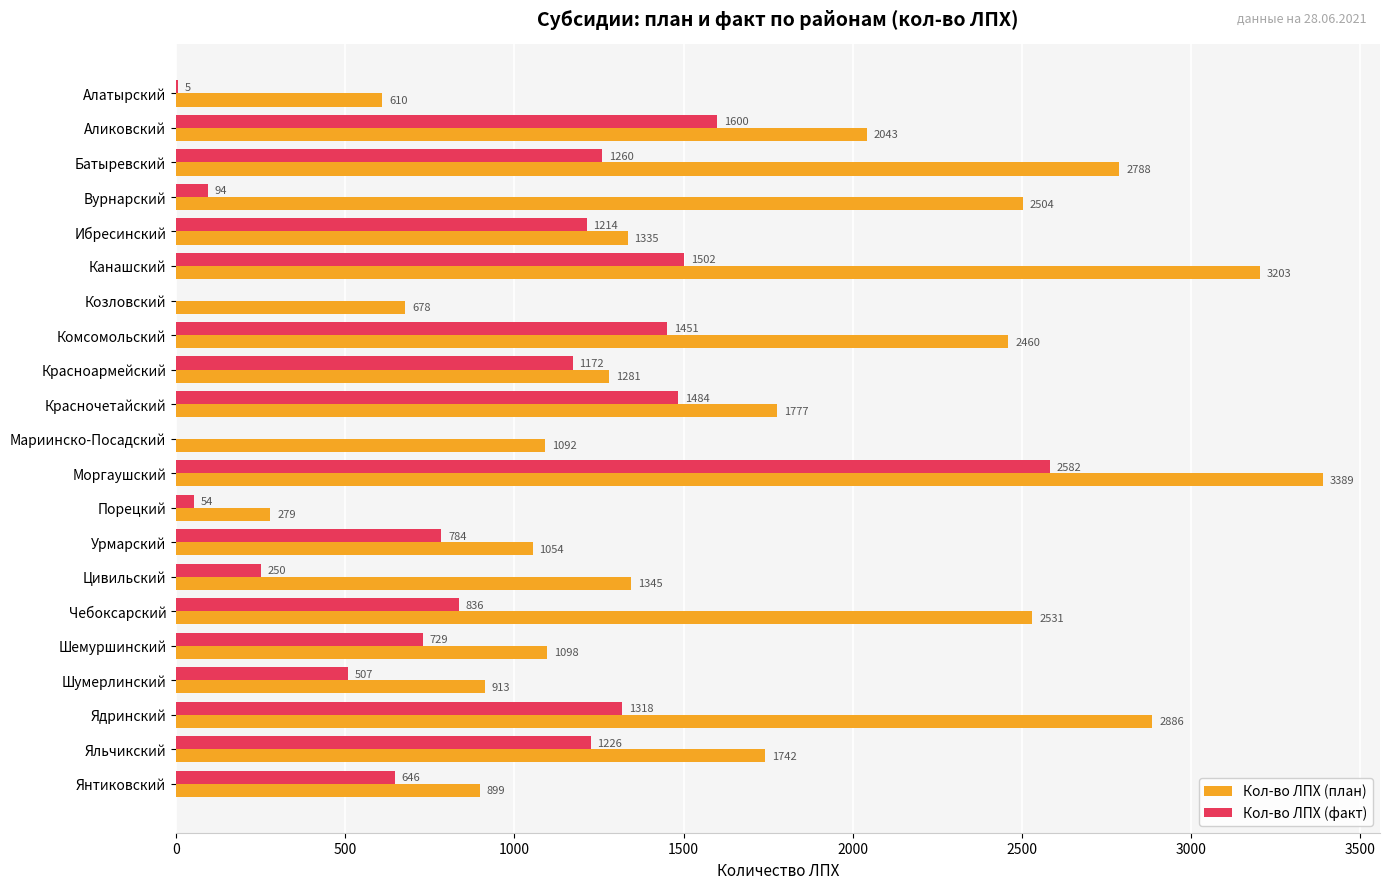

Read the Кол-во ЛПХ (план) value at Комсомольский, to the nearest 50.

2450